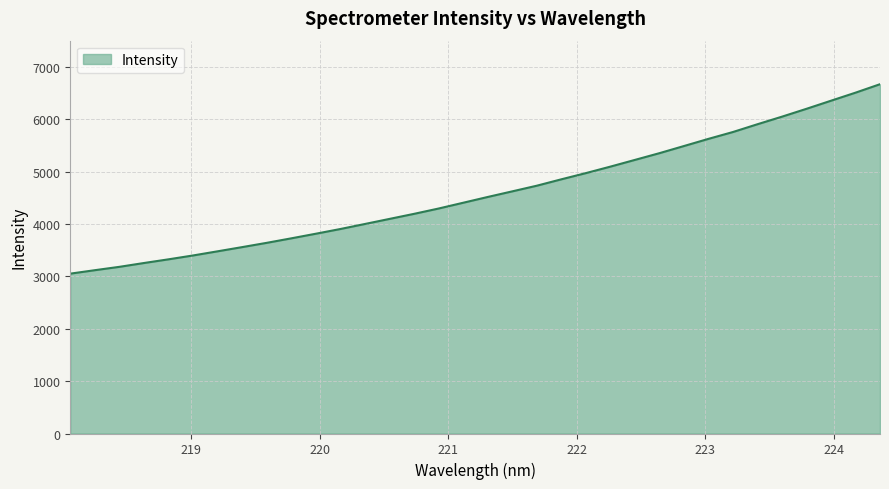

Count the number of values greater than 4515.

17